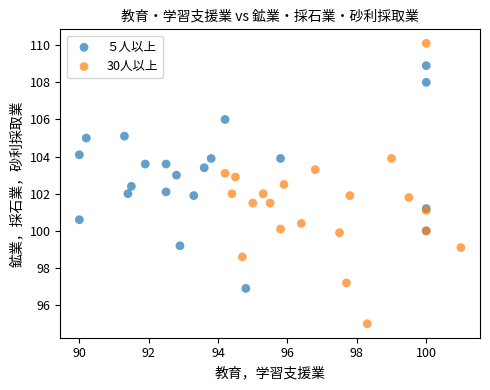

Which series has the widest spread of Y values?

30人以上